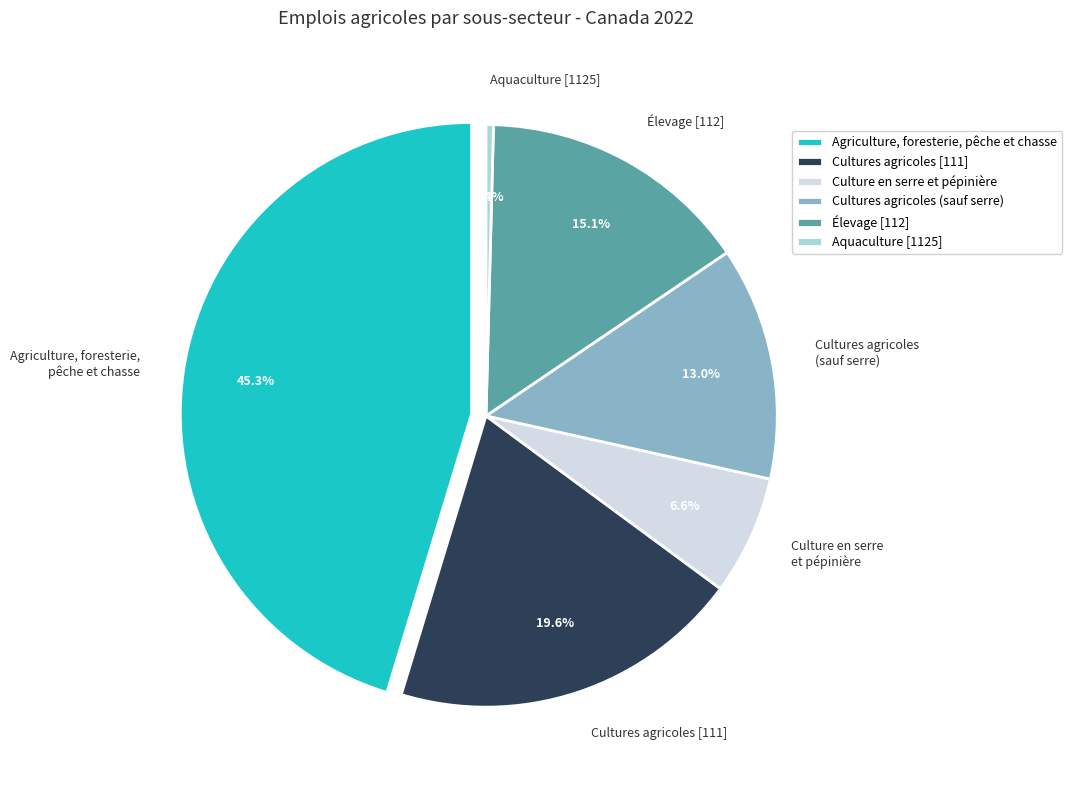

Is it true that 2022 is 26% of the pie?

False